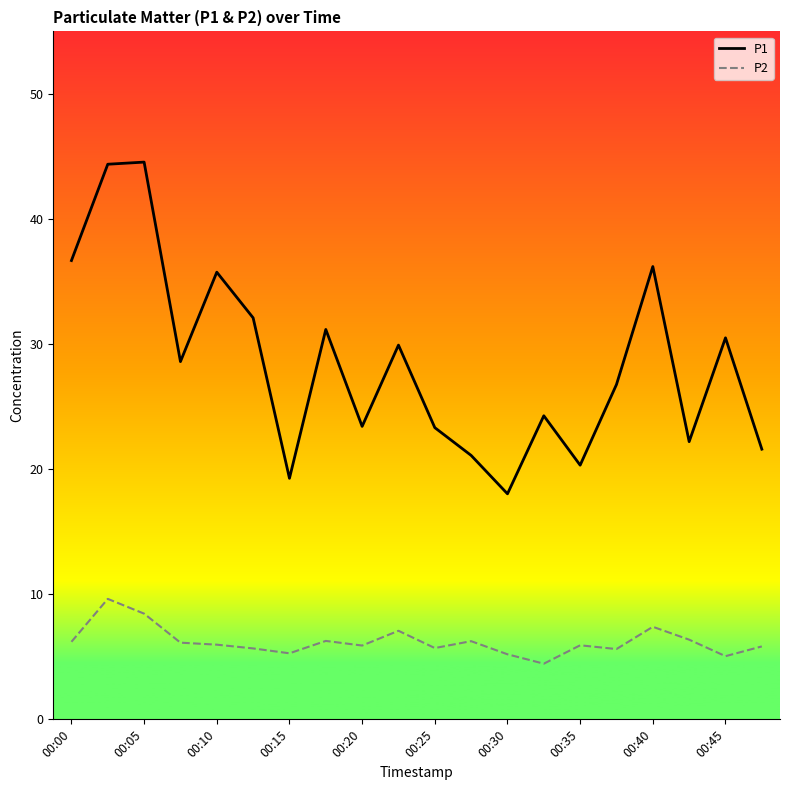

Count the number of data series in this chart.

2